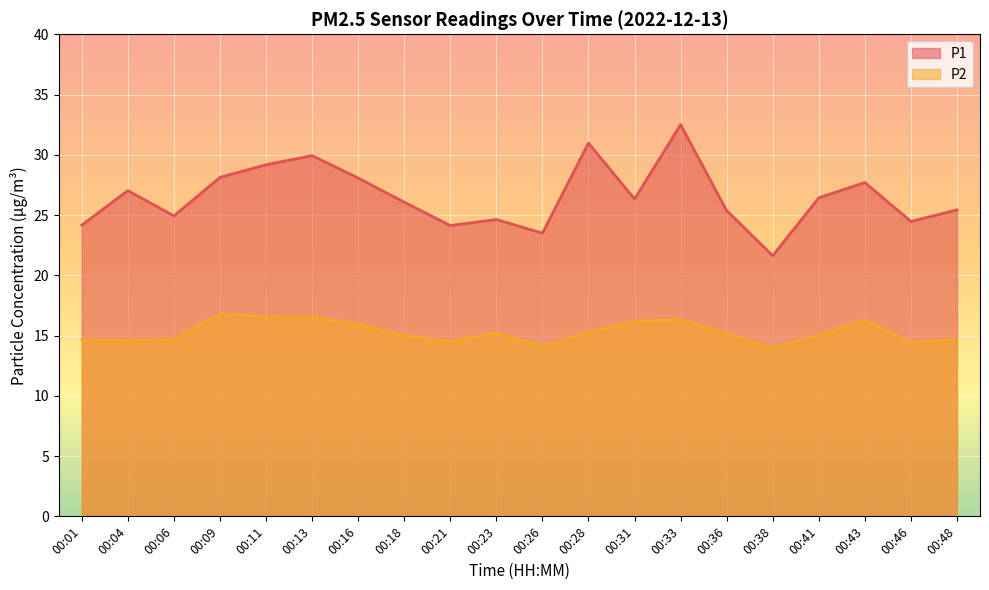

What is the difference between the second highest and minimum values in the P1 series?

9.3